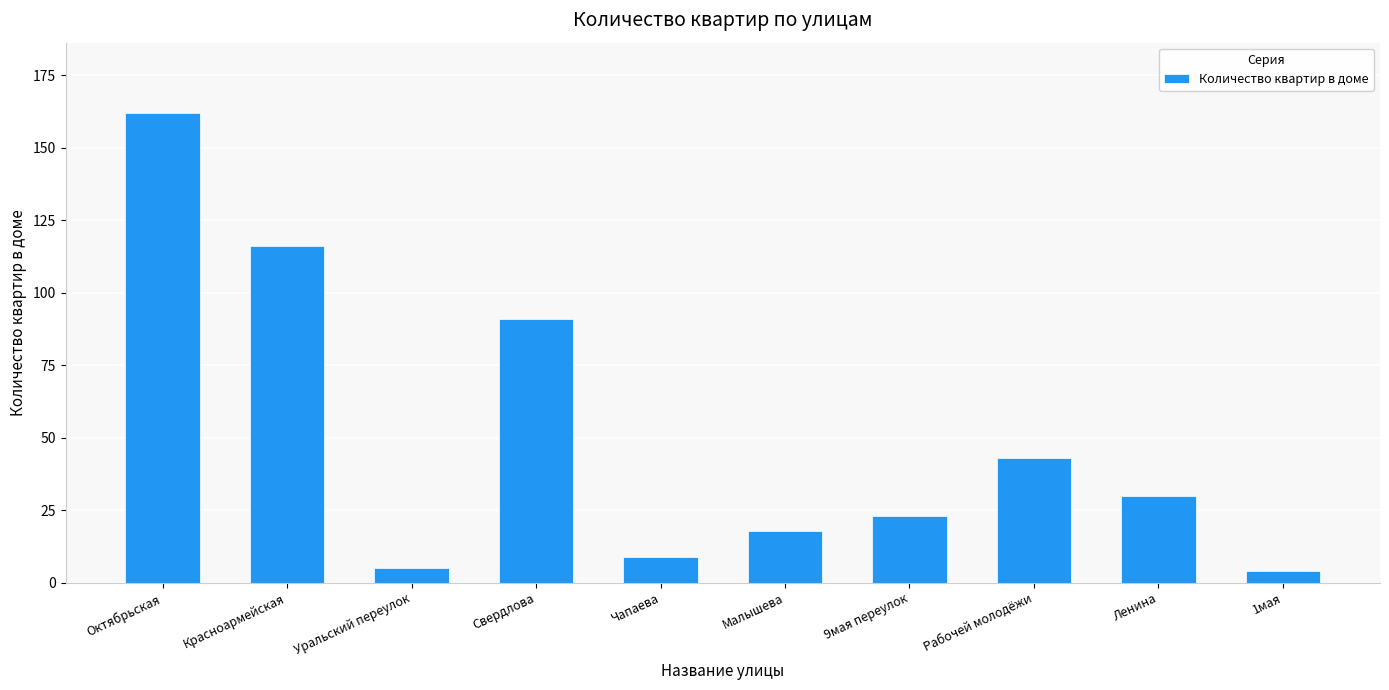

Reading left to right, list all the values displayed in this chart.

Октябрьская=162	Красноармейская=116	Уральский переулок=5	Свердлова=91	Чапаева=9	Малышева=18	9мая переулок=23	Рабочей молодёжи=43	Ленина=30	1мая=4